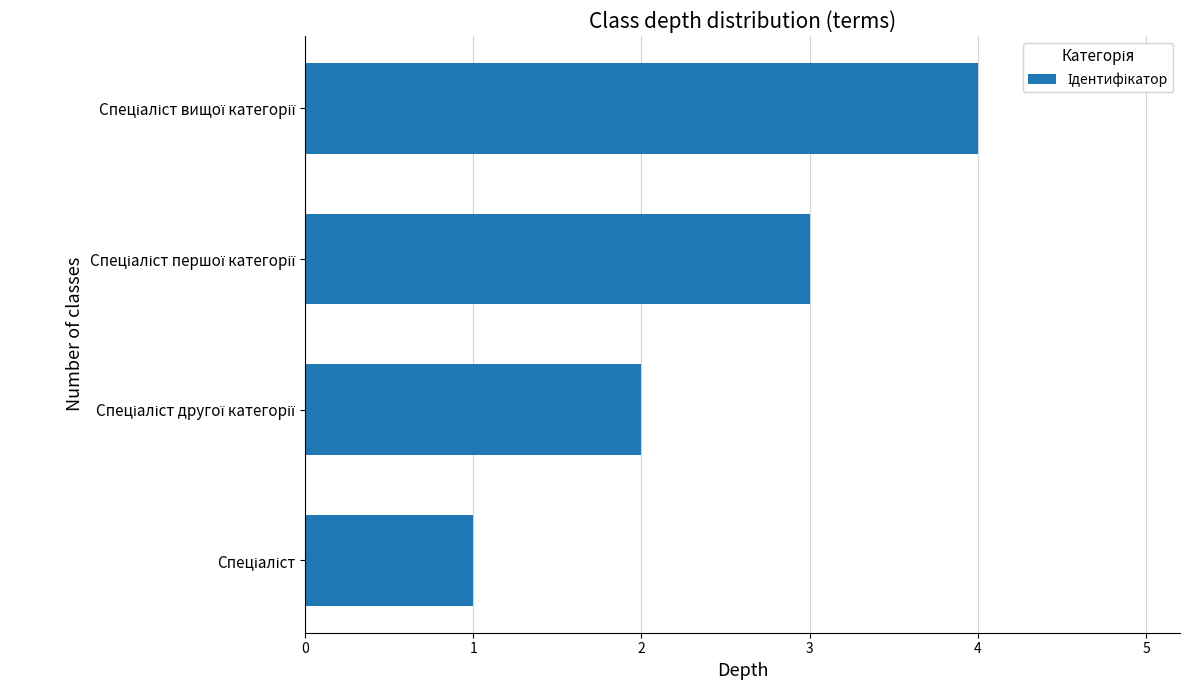

What is the difference between the maximum and minimum values?

3